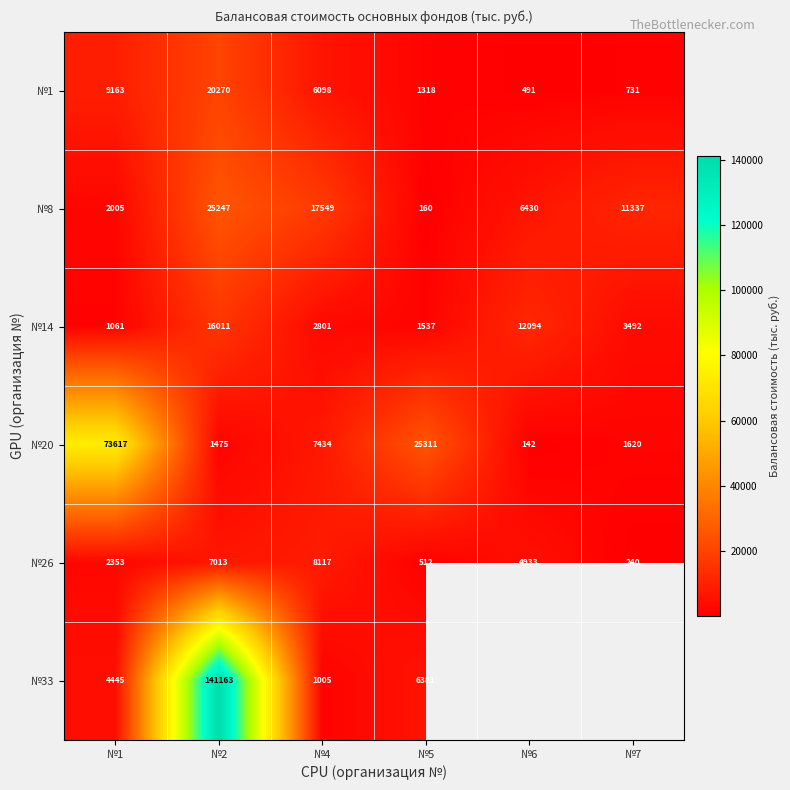

What is the smallest value displayed?

141.9